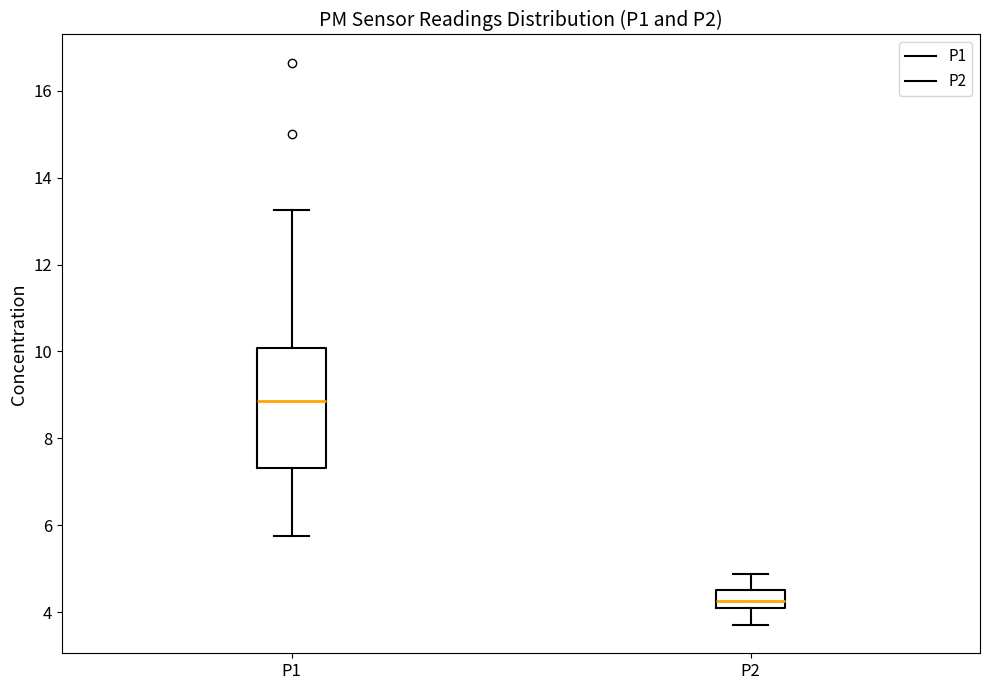

Where does the upper whisker of the box for P2 end on the y-axis? The values are not printed on the chart, so give them approximately, as read against the axis.

4.8